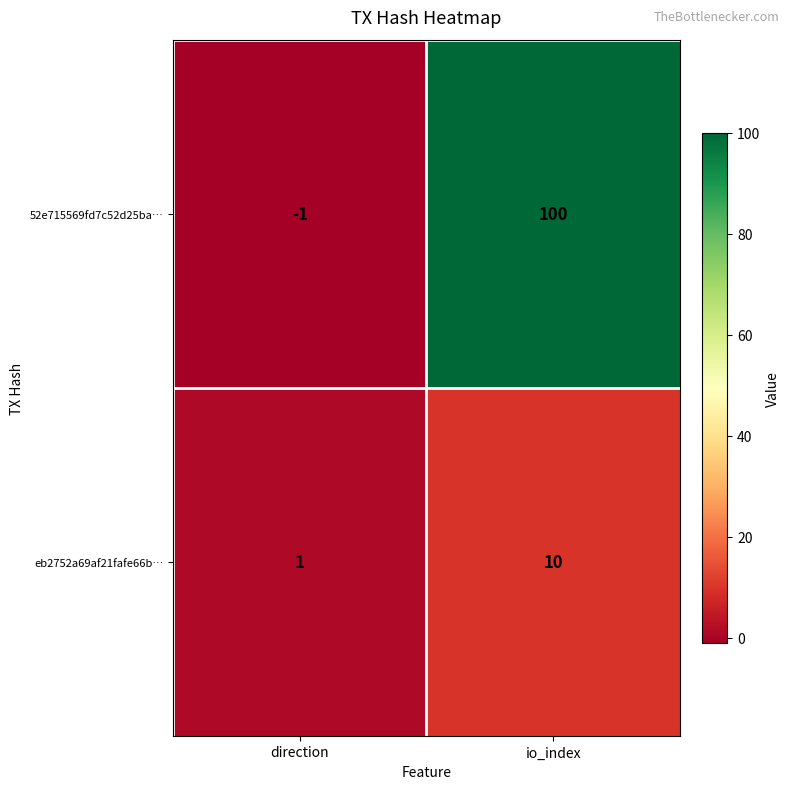

Which series has the largest total across all categories?

52e715569fd7c52d25ba…